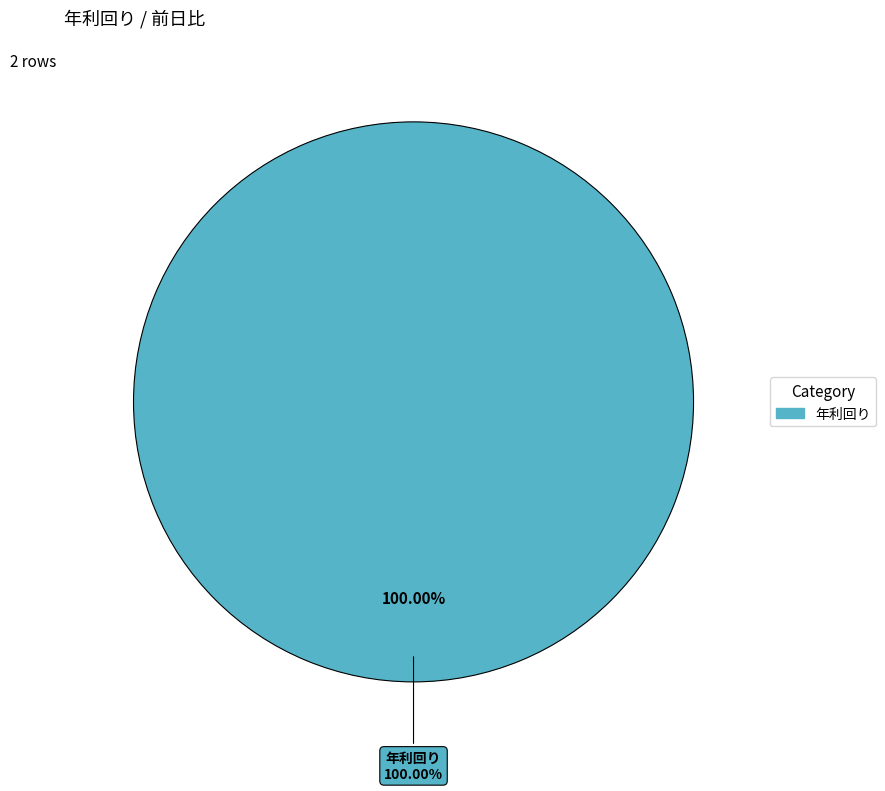

Combined, what portion of the pie is 前日比 and 年利回り?

100.0%